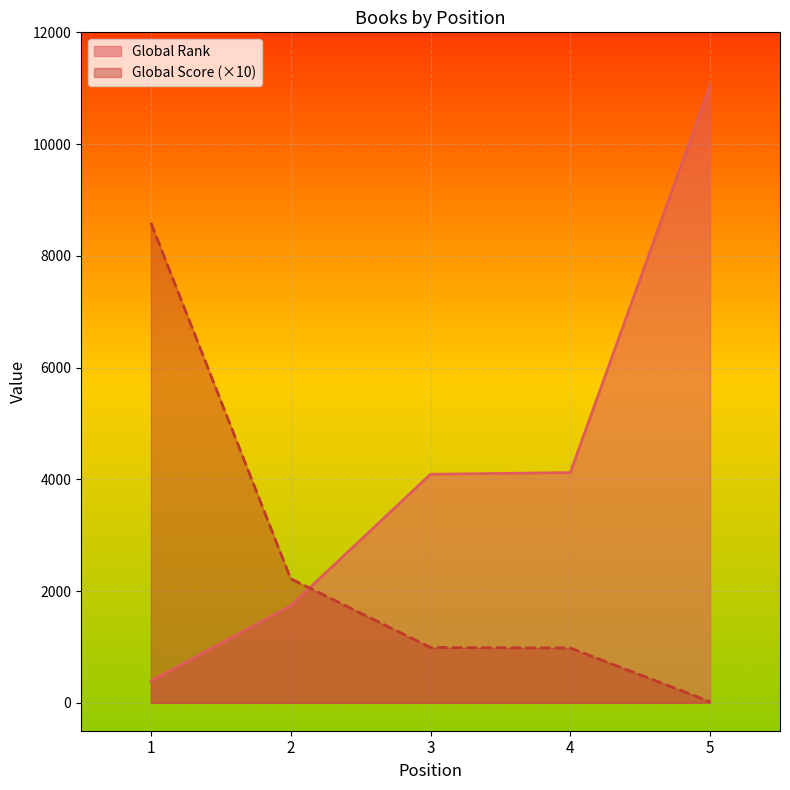

Rank the series by their average value, from lowest to highest.

Global Score (×10), Global Rank